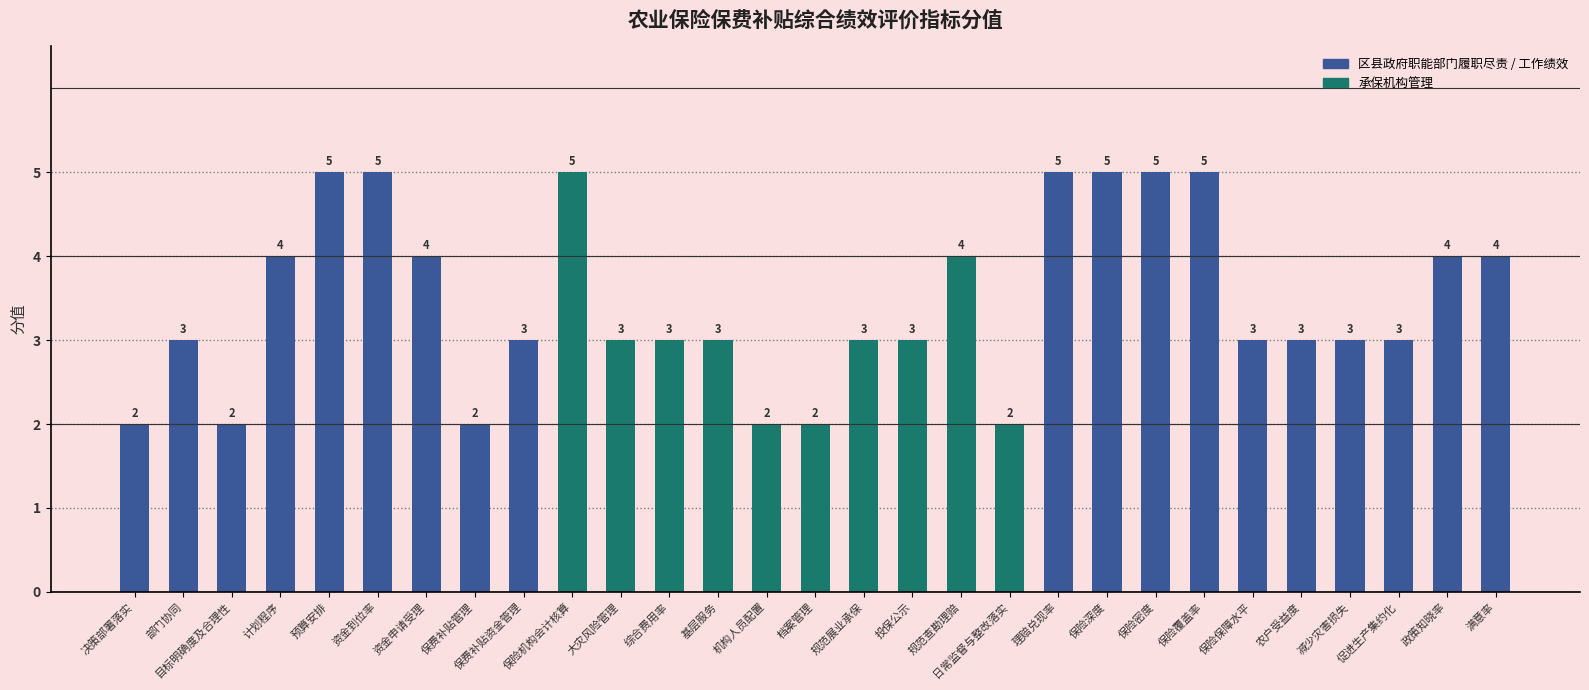

What is the value of the 15th bar from the left?

2